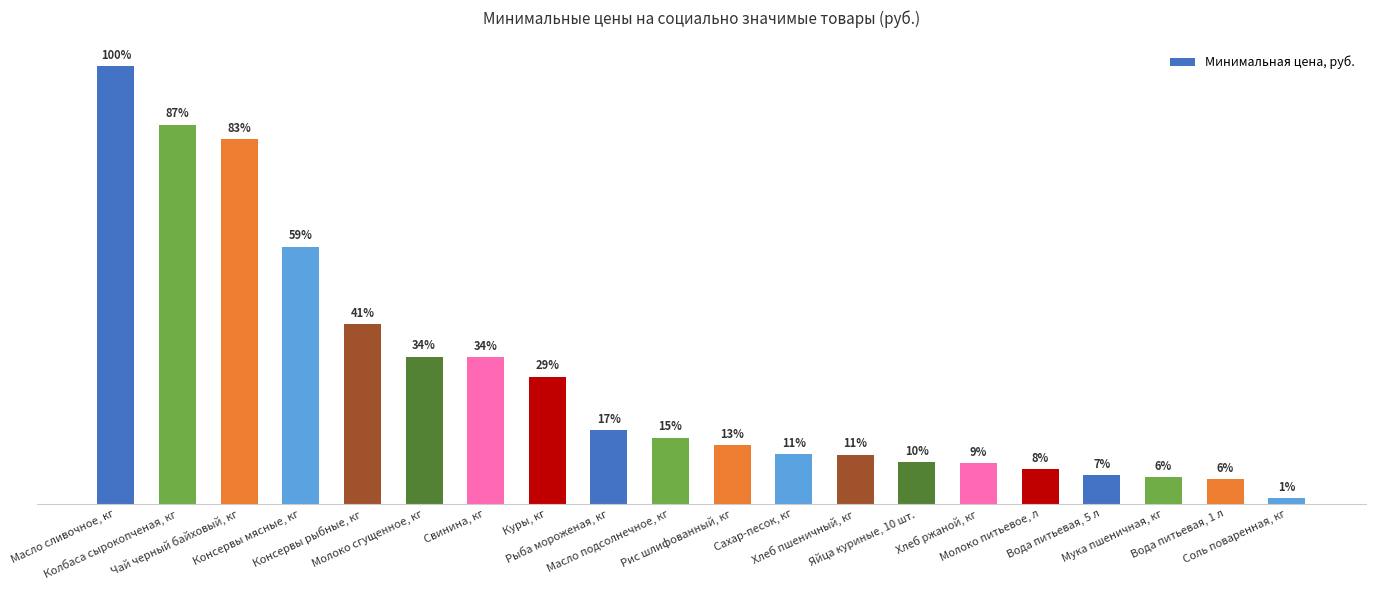

Does the chart contain any negative values?

No